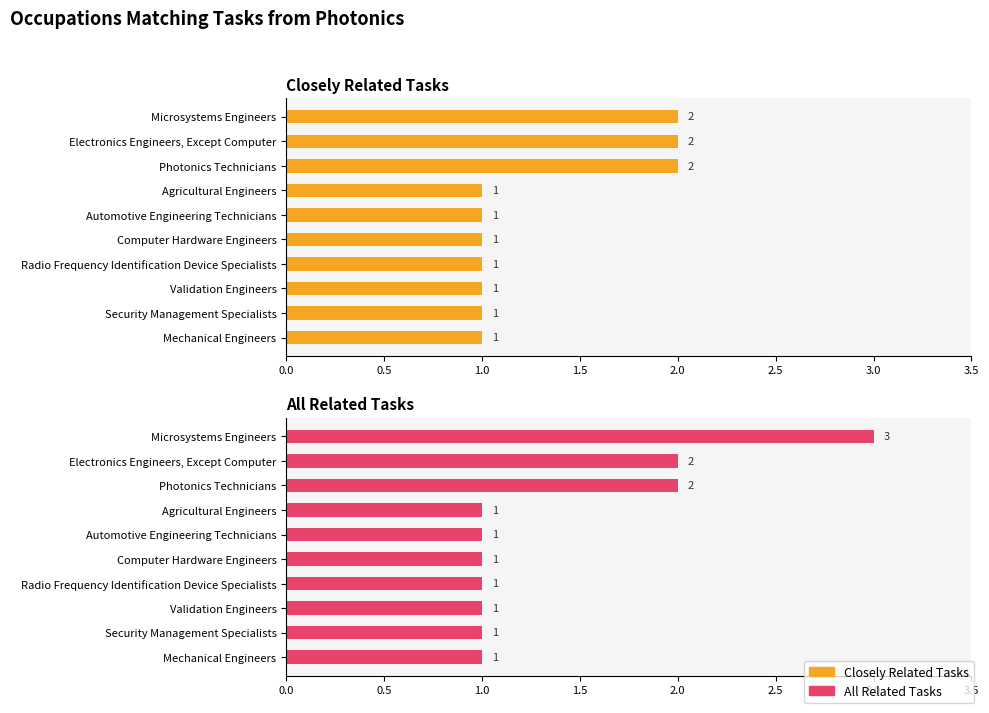

What is the greatest value displayed?

3